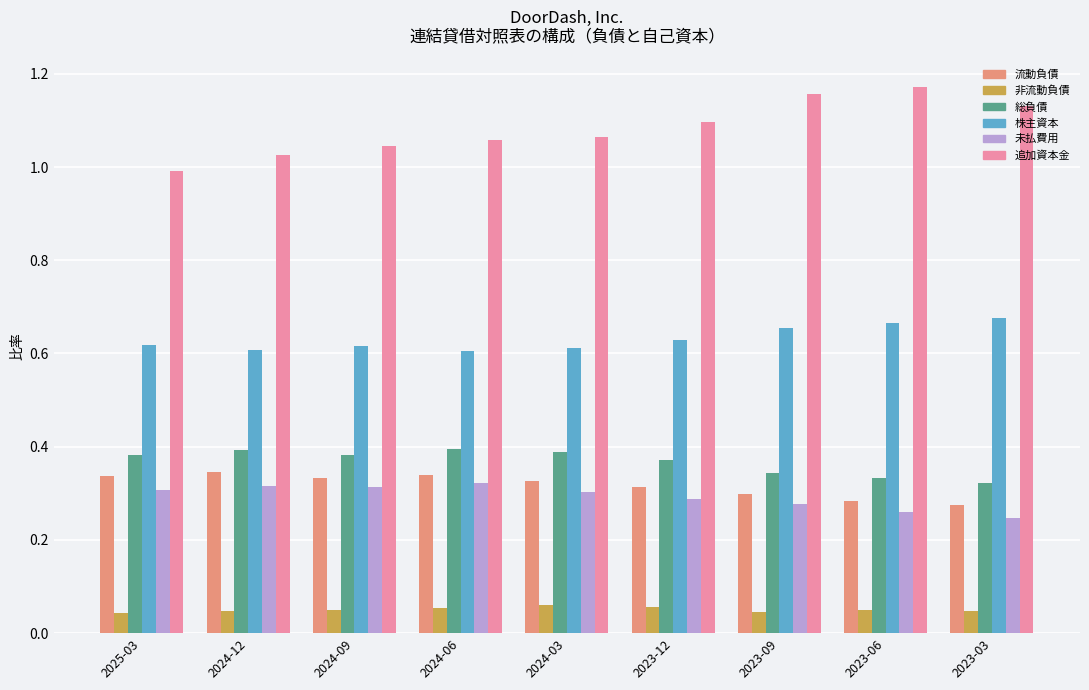

How many values in the 追加資本金 series are below 1?

1